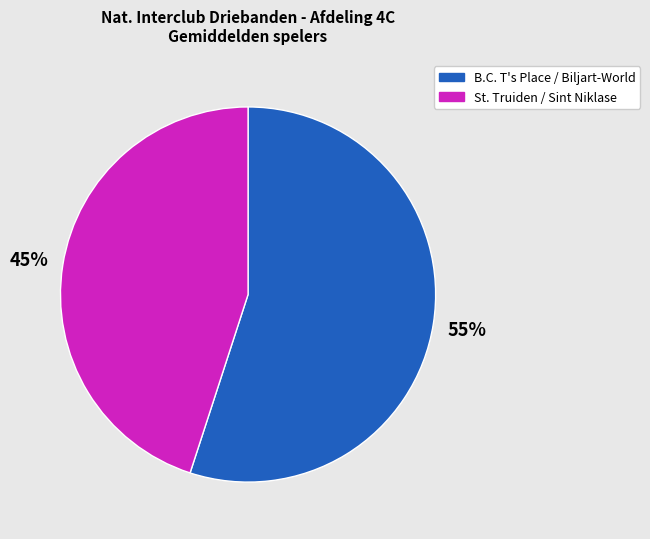

To the nearest percent, what is the average slice percentage?

50%